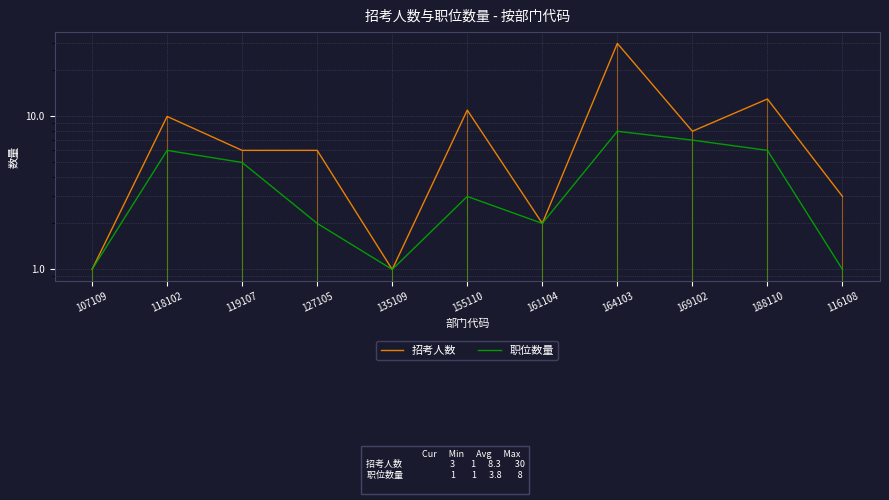

At which label is 招考人数 closest to 15?

188110